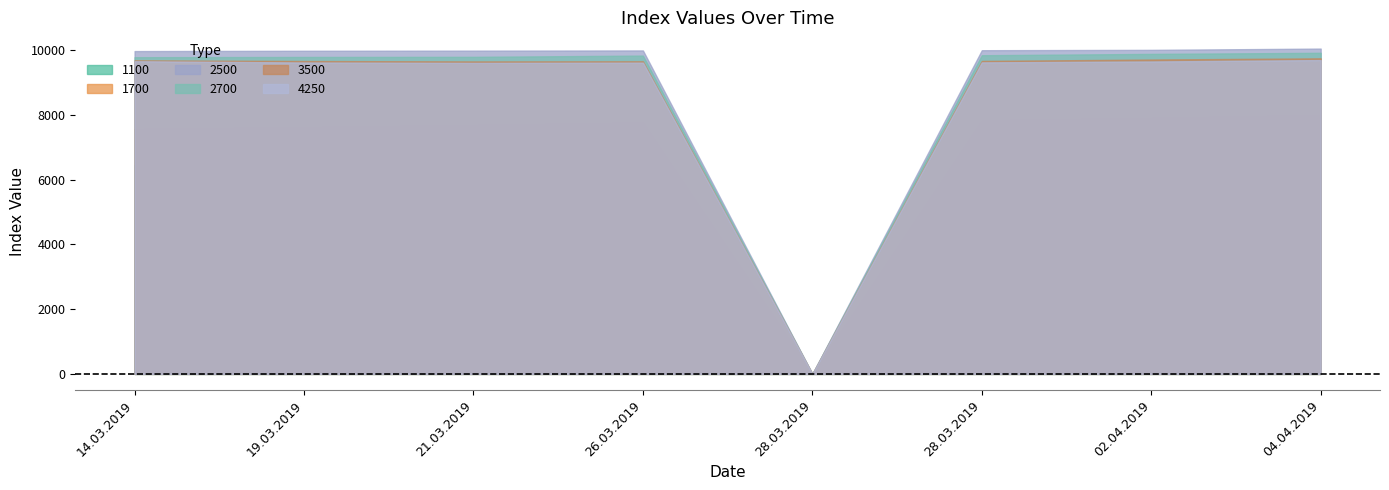

What is the average value of the 3500 series?

8478